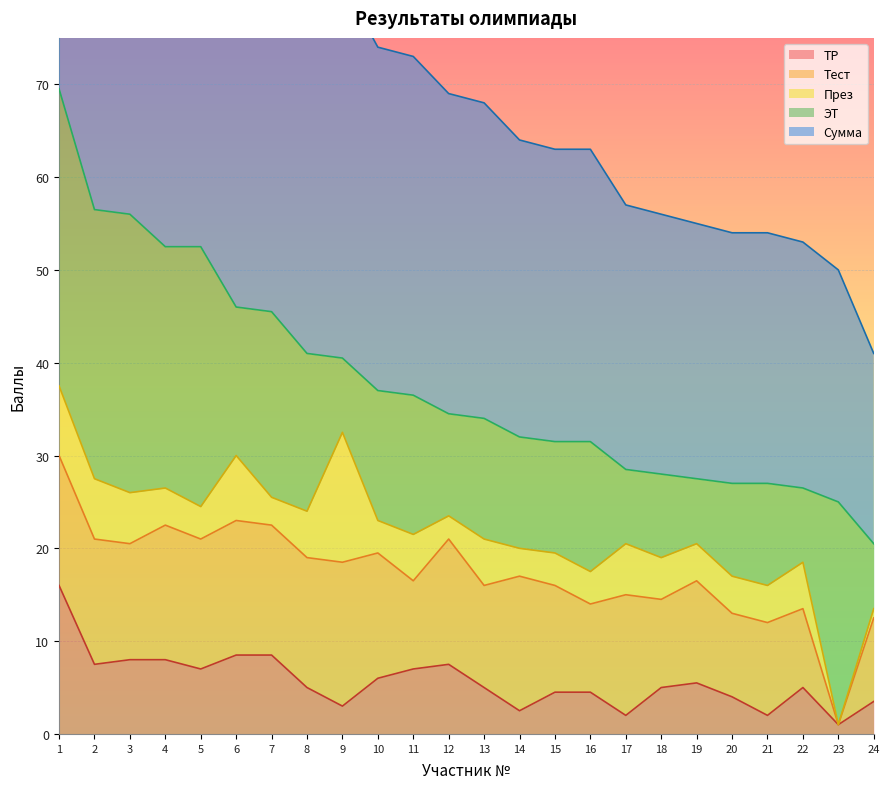

The Сумма series shows 81.6 at 5. True or false?

False